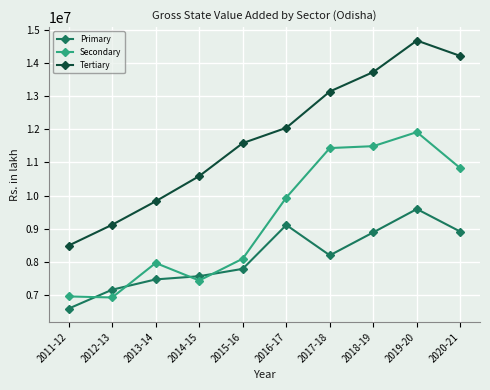

How many lines are shown in the chart?

3